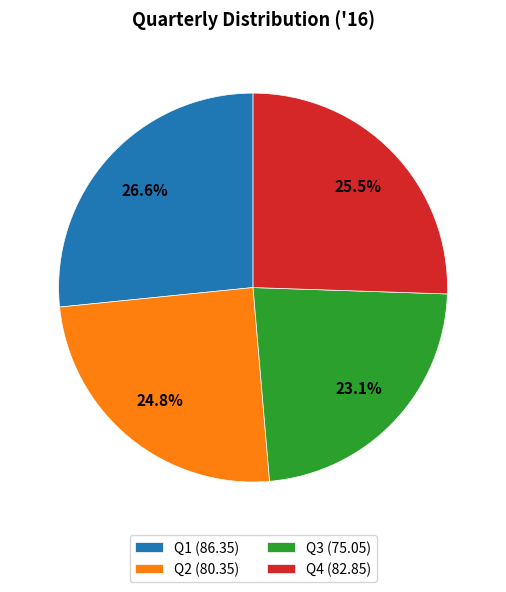

Is there a majority slice in this chart?

No